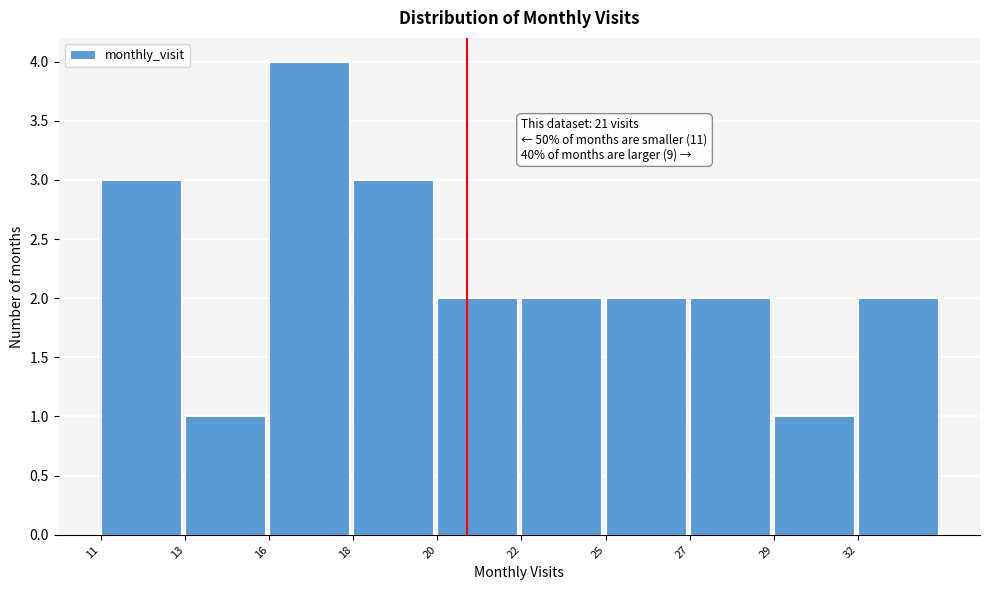

Reading left to right, transcribe all the data shown in this chart.

11=3	13=1	16=4	18=3	20=2	22=2	25=2	27=2	29=1	32=2